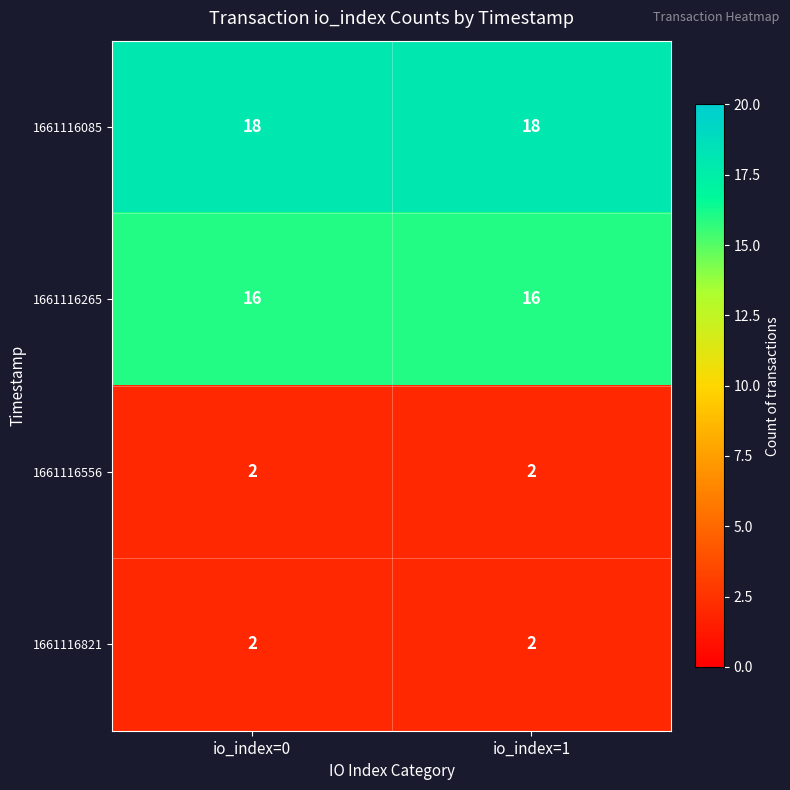

What is the spread (max minus min) of values at io_index=1?

16